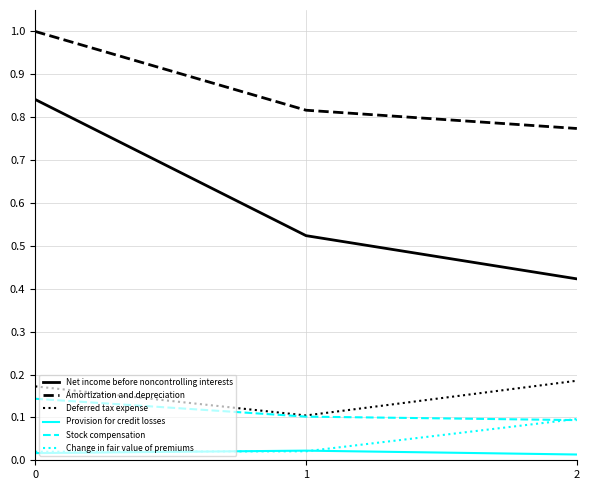

What is the maximum value shown in the chart?

1.0